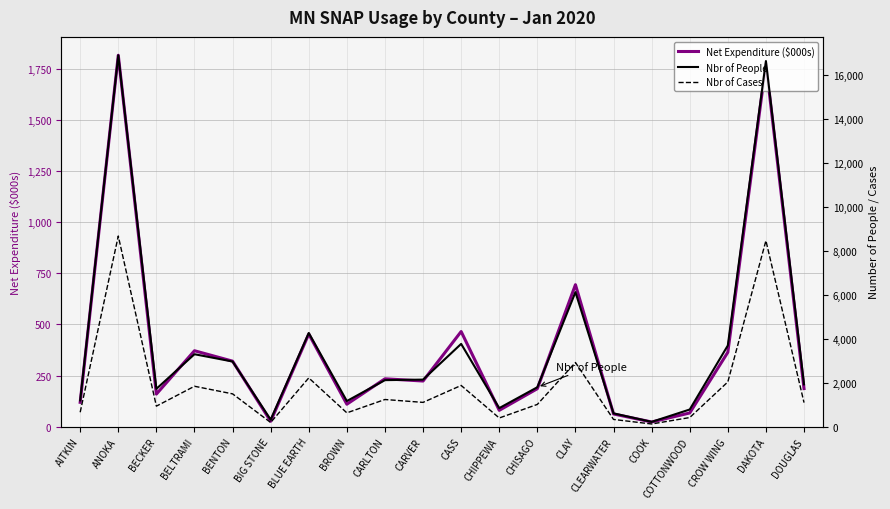

Reading right to left, list all the values displayed in this chart.

Net Expenditure ($000s): DOUGLAS=186.6	DAKOTA=1775.8	CROW WING=364.1	COTTONWOOD=67.3	COOK=23.1	CLEARWATER=62.4	CLAY=694.7	CHISAGO=186.0	CHIPPEWA=80.1	CASS=465.6	CARVER=223.5	CARLTON=234.4	BROWN=110.1	BLUE EARTH=453.5	BIG STONE=26.7	BENTON=320.7	BELTRAMI=371.6	BECKER=159.6	ANOKA=1817.1	AITKIN=119.4
Nbr of People: DOUGLAS=1928.0	DAKOTA=16639.0	CROW WING=3696.0	COTTONWOOD=783.0	COOK=220.0	CLEARWATER=608.0	CLAY=6124.0	CHISAGO=1797.0	CHIPPEWA=846.0	CASS=3769.0	CARVER=2144.0	CARLTON=2119.0	BROWN=1168.0	BLUE EARTH=4265.0	BIG STONE=321.0	BENTON=2967.0	BELTRAMI=3299.0	BECKER=1723.0	ANOKA=16900.0	AITKIN=1197.0
Nbr of Cases: DOUGLAS=1097.0	DAKOTA=8466.0	CROW WING=2038.0	COTTONWOOD=417.0	COOK=124.0	CLEARWATER=331.0	CLAY=2922.0	CHISAGO=1015.0	CHIPPEWA=397.0	CASS=1878.0	CARVER=1107.0	CARLTON=1238.0	BROWN=631.0	BLUE EARTH=2221.0	BIG STONE=192.0	BENTON=1495.0	BELTRAMI=1841.0	BECKER=936.0	ANOKA=8677.0	AITKIN=658.0